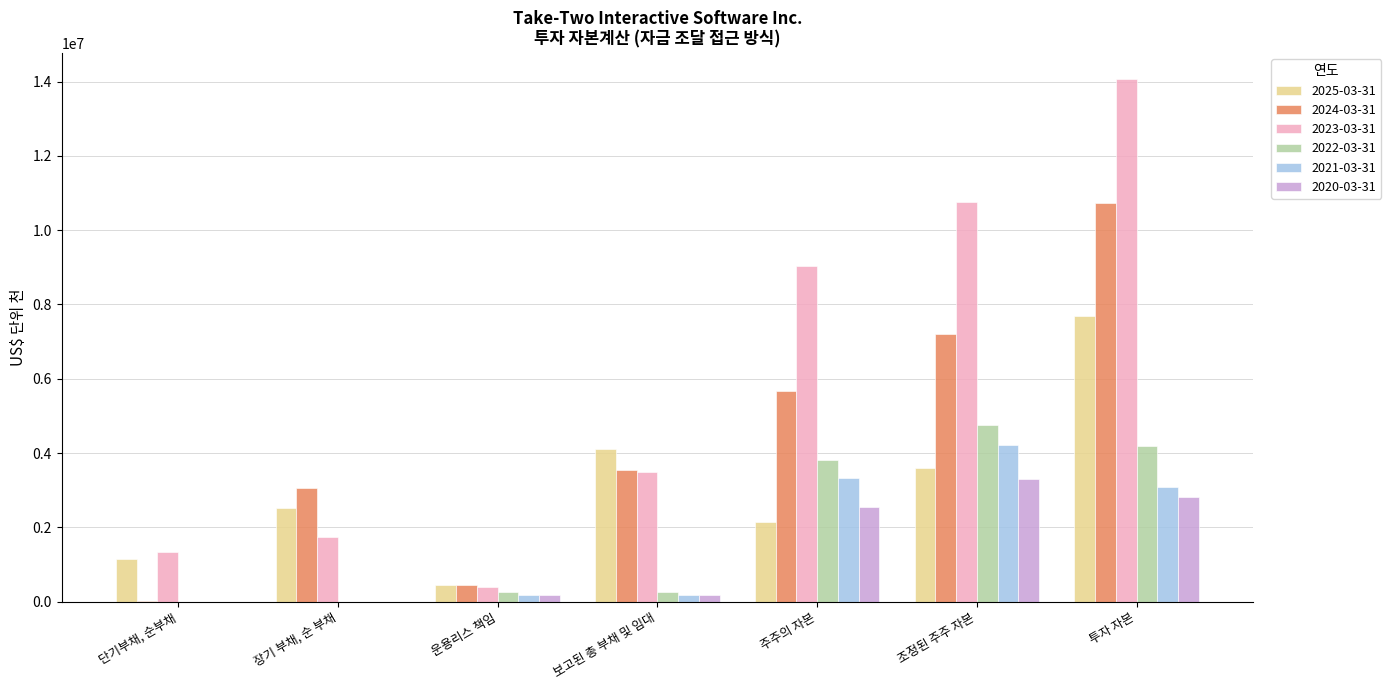

Reading right to left, transcribe all the data shown in this chart.

2025-03-31: 7701100	3604600	2137700	4105900	444800	2512600	1148500
2024-03-31: 10727600	7215600	5667900	3534000	451100	3058300	24600
2023-03-31: 14060600	10760600	9042500	3487000	407200	1733000	1346800
2022-03-31: 4181680	4751522	3809659	250218	250218	0	0
2021-03-31: 3102062	4219488	3331892	191266	191266	0	0
2020-03-31: 2825883	3292640	2539244	177246	177246	0	0